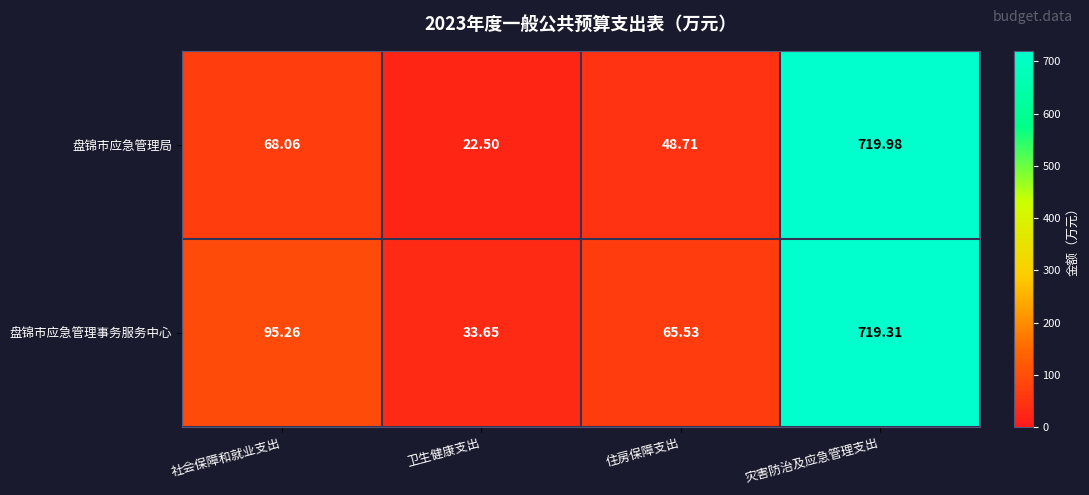

List the labels in order of 盘锦市应急管理局 value, smallest first.

卫生健康支出, 住房保障支出, 社会保障和就业支出, 灾害防治及应急管理支出